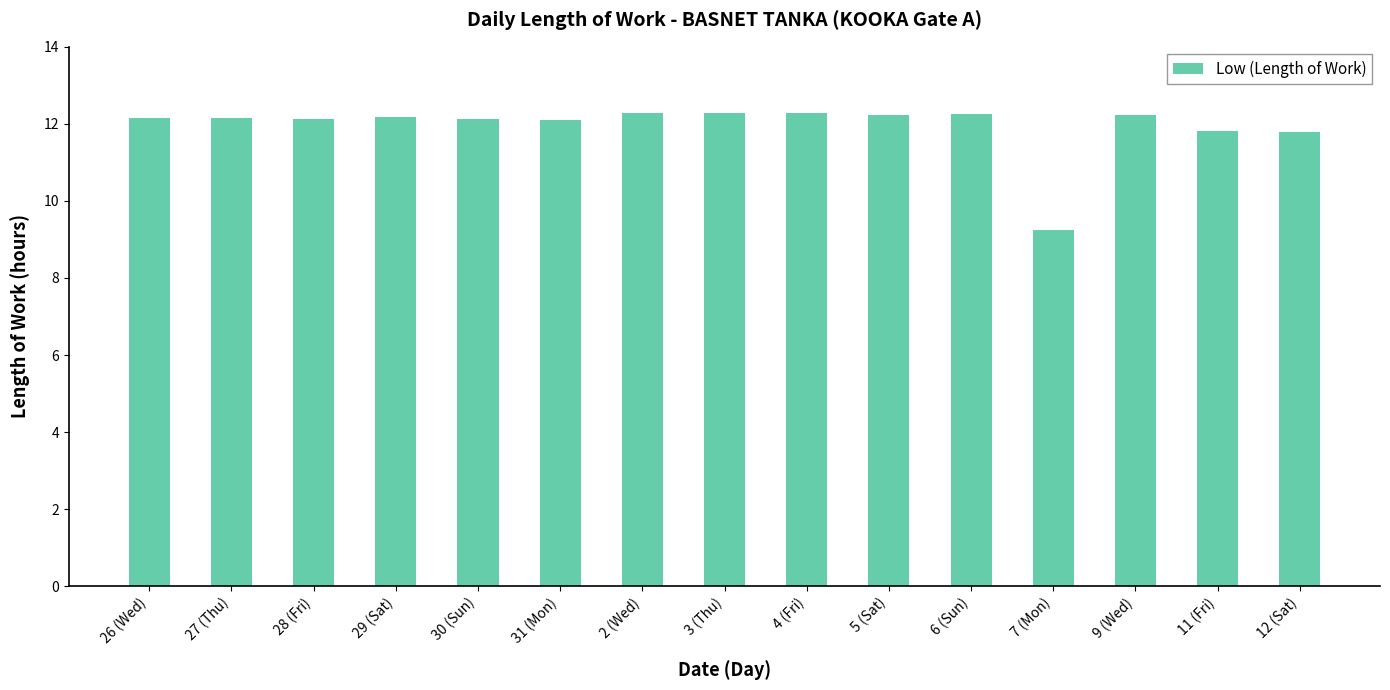

What is the sum of the values at 26 (Wed) and 7 (Mon)?

21.4